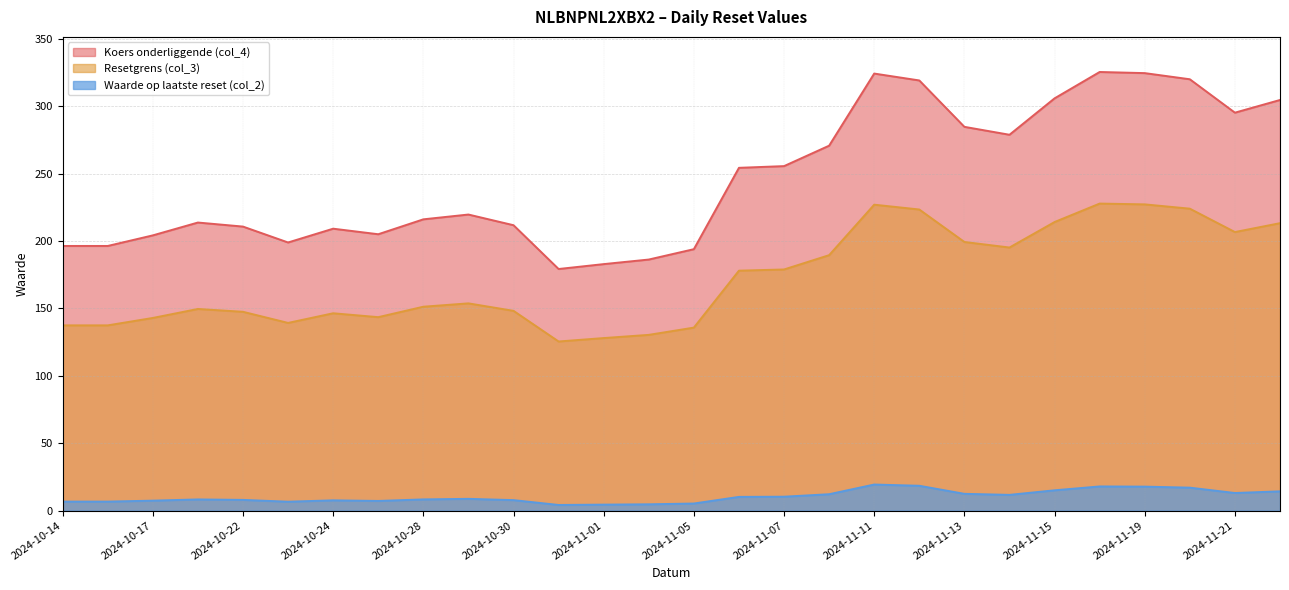

Is the value of Koers onderliggende (col_4) at 2024-11-05 greater than the value of Resetgrens (col_3) at 2024-11-18?

No